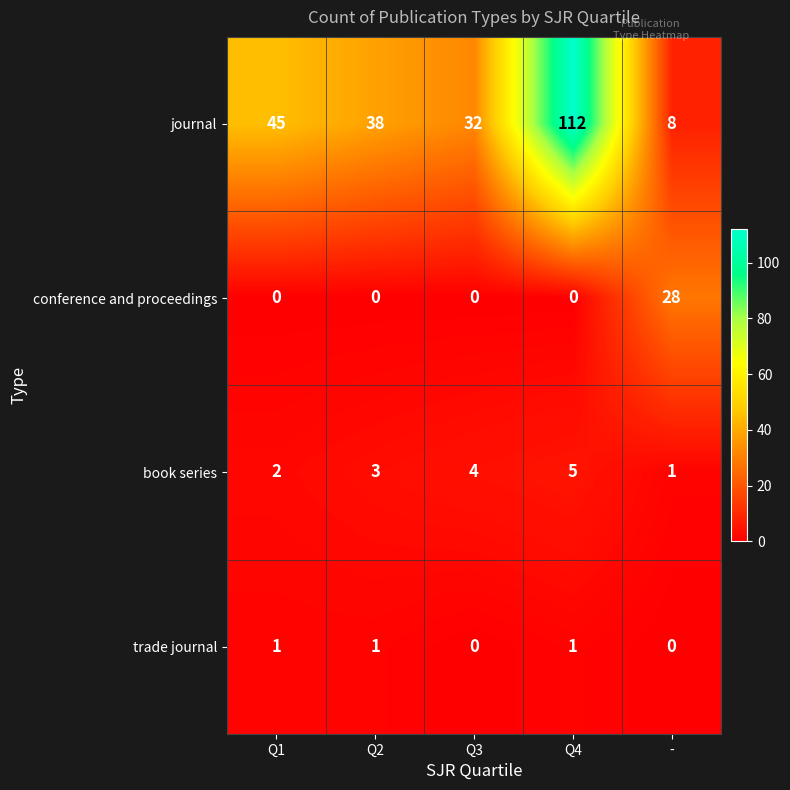

Which series changed the most between Q2 and Q3?

journal